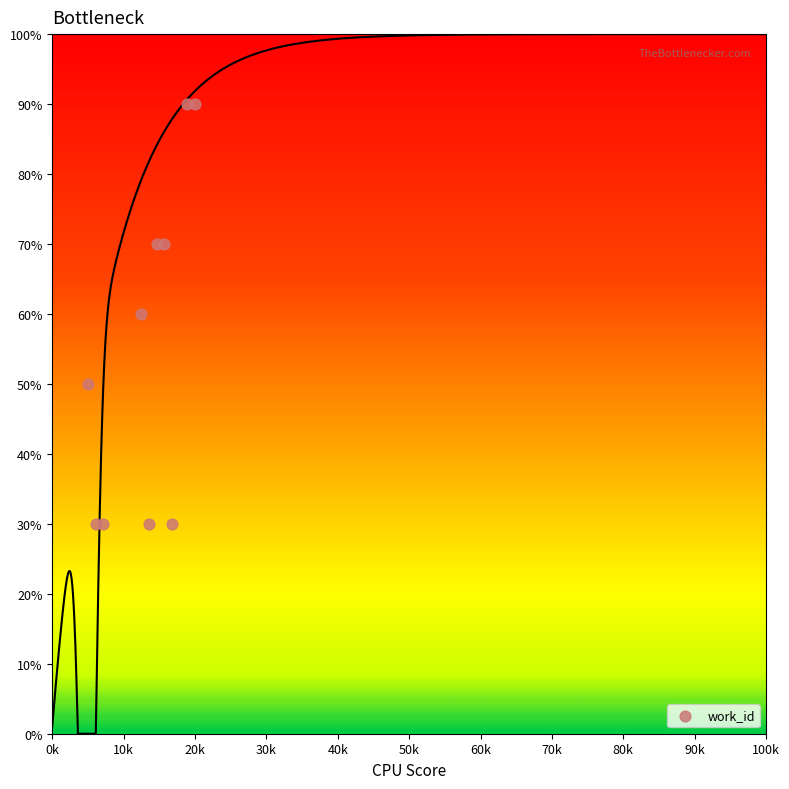

What is the range of Y values (max minus min)?

60